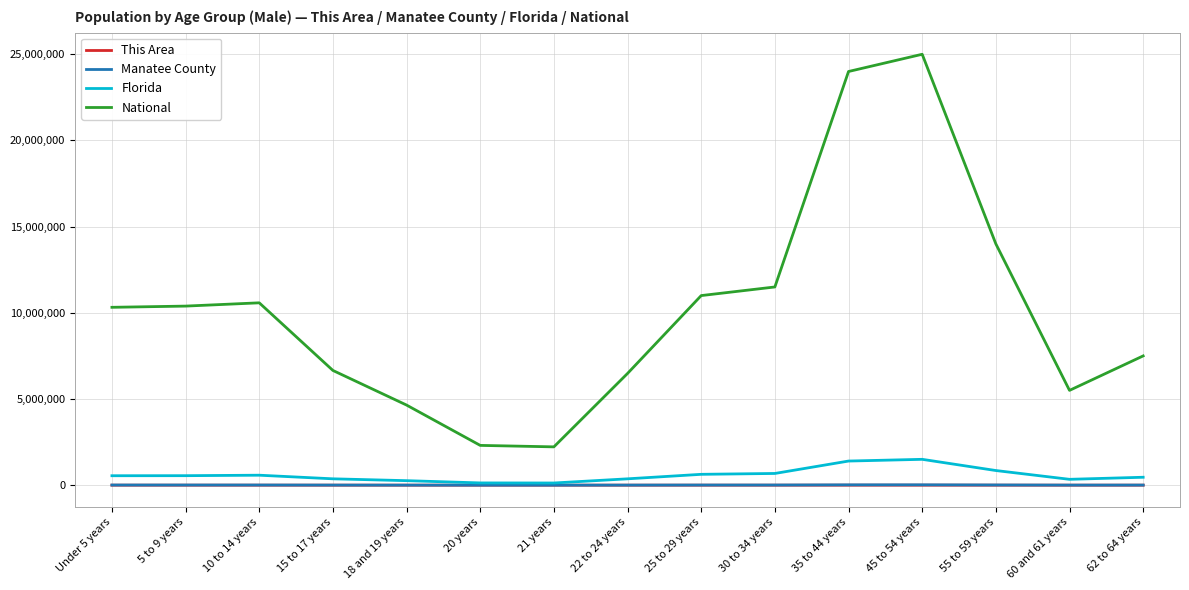

What is the approximate value of Florida at 25 to 29 years, to the nearest 50?

630000